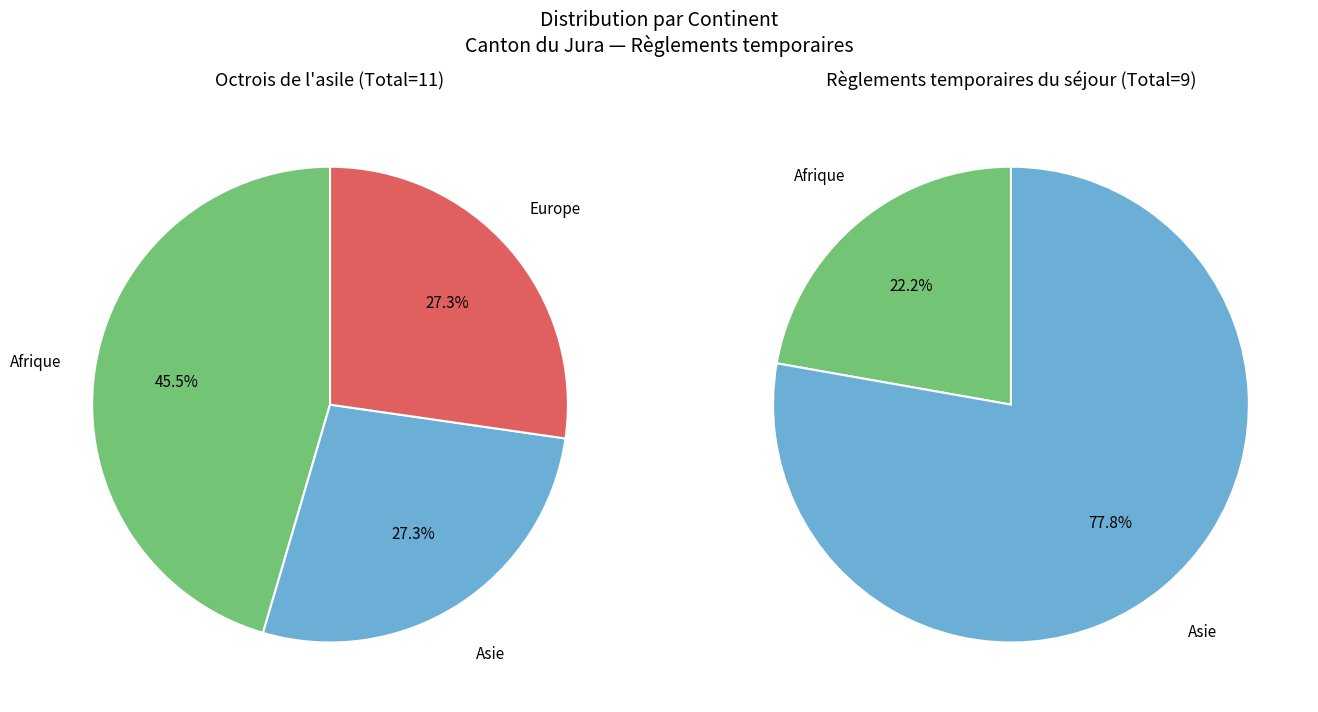

Which slice is the largest?

Afrique